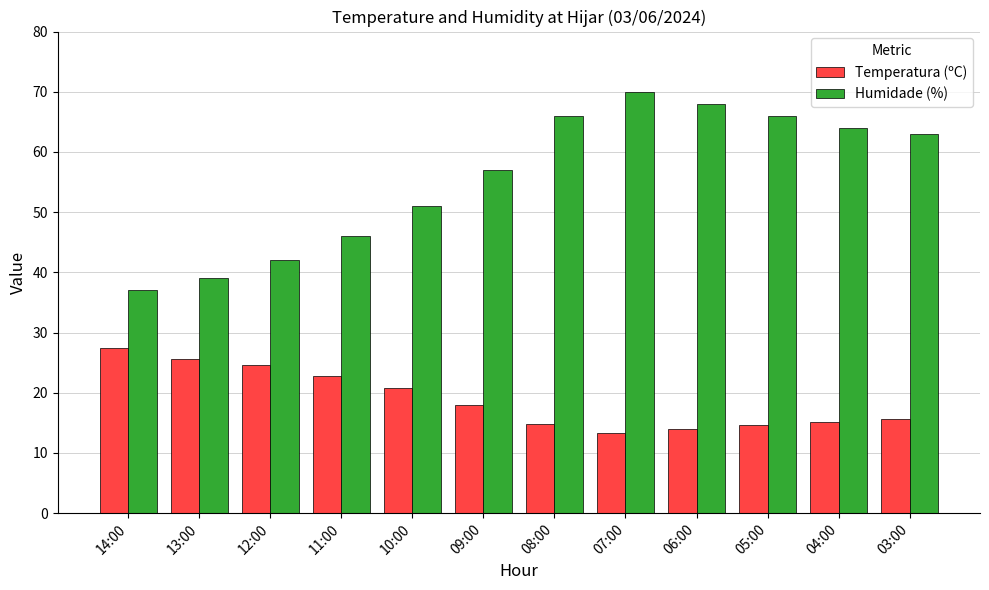

What is the spread (max minus min) of values at 06:00?

54.1